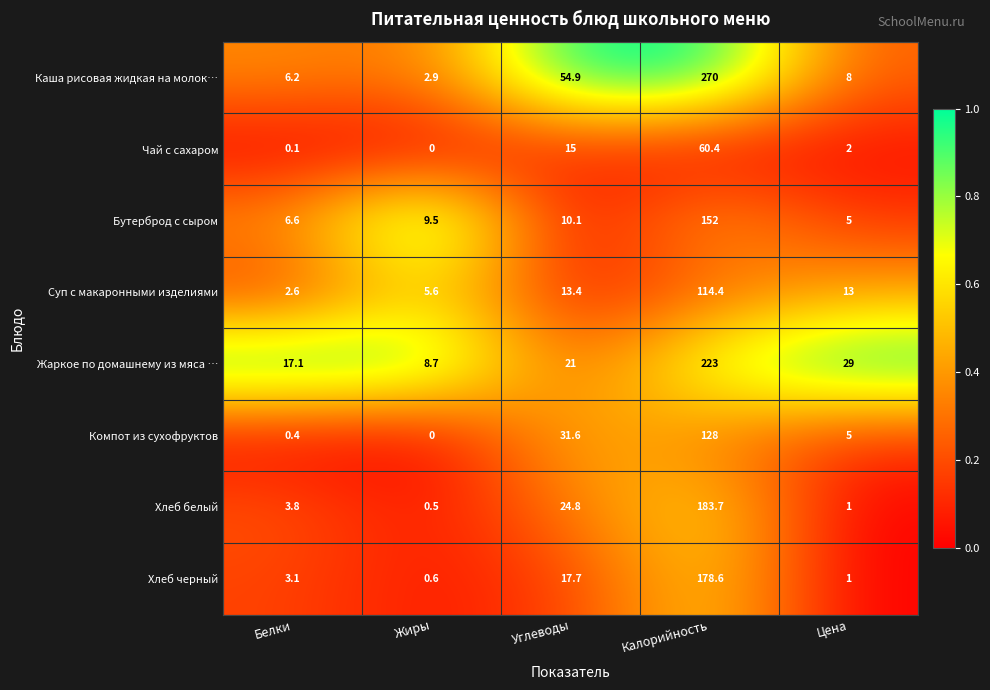

How many distinct data groups are displayed?

8